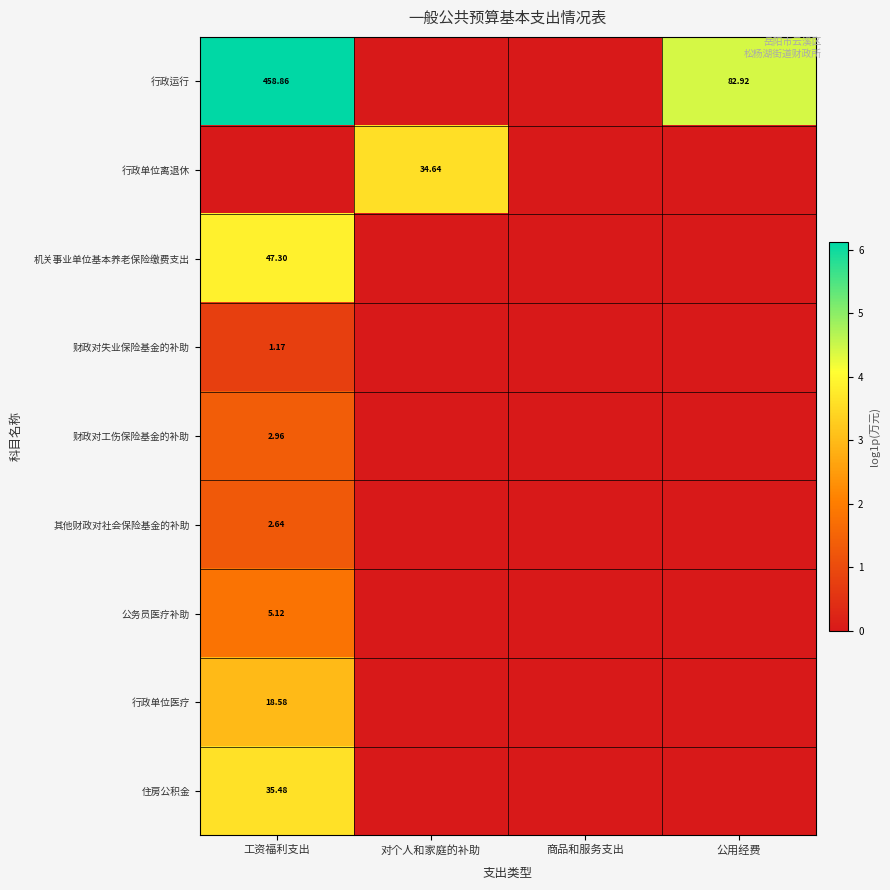

The value of 行政单位离退休 at 商品和服务支出 is -1.6. True or false?

False